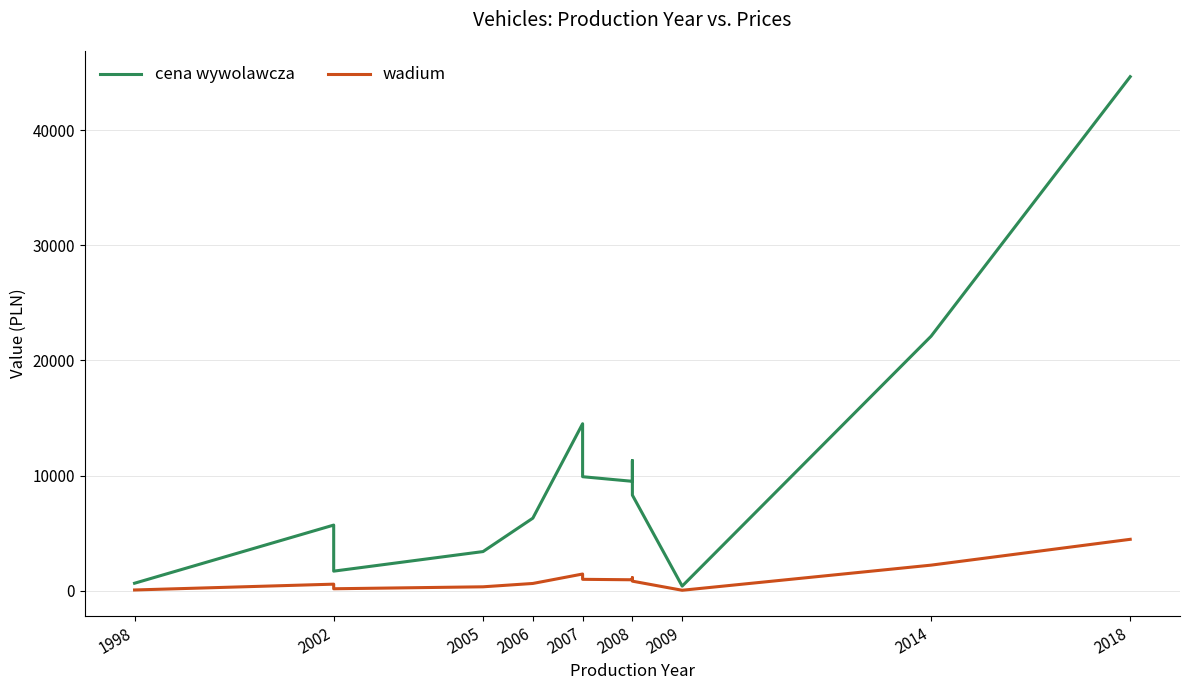

What is the label of the 13th point from the right?

2002